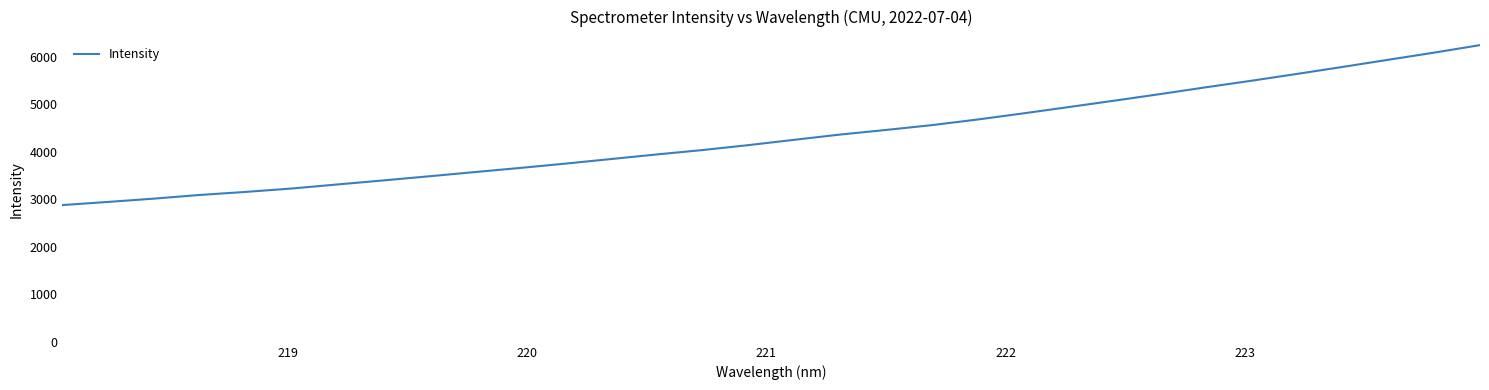

What is the difference between the maximum and minimum values?

3368.9